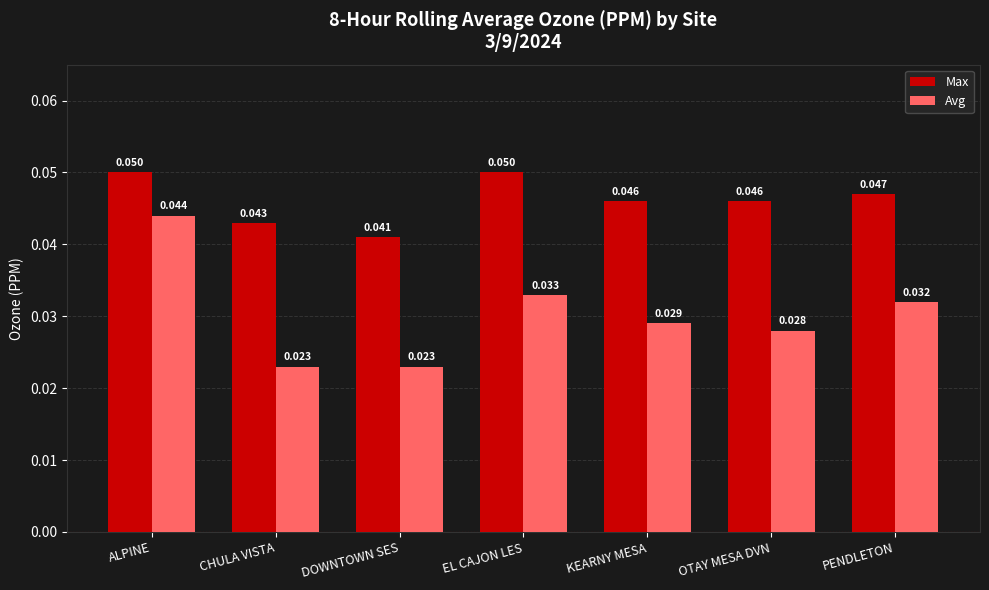

Between DOWNTOWN SES and EL CAJON LES, which series saw the biggest shift?

Avg